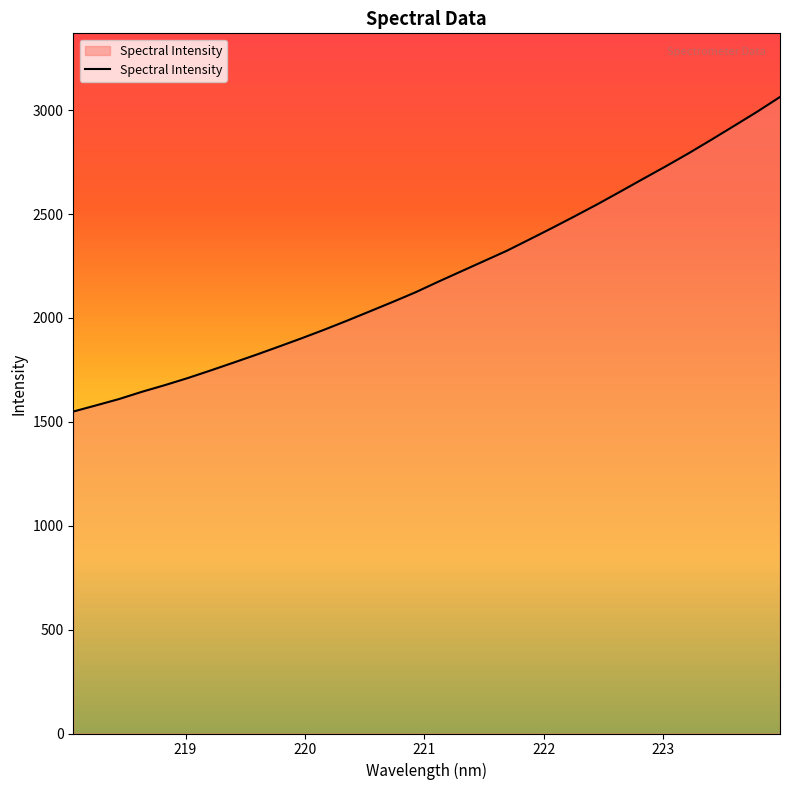

How many values exceed 2174?

16